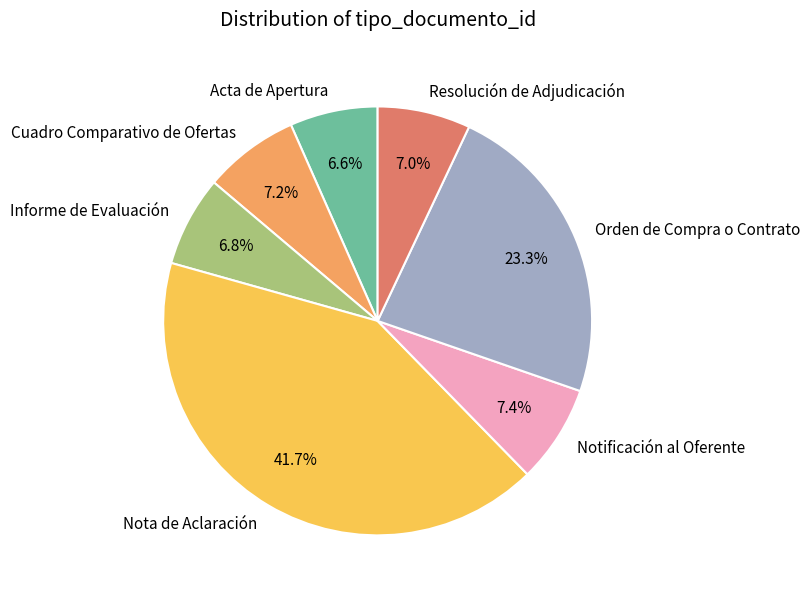

What is the largest slice in the pie chart?

Nota de Aclaración